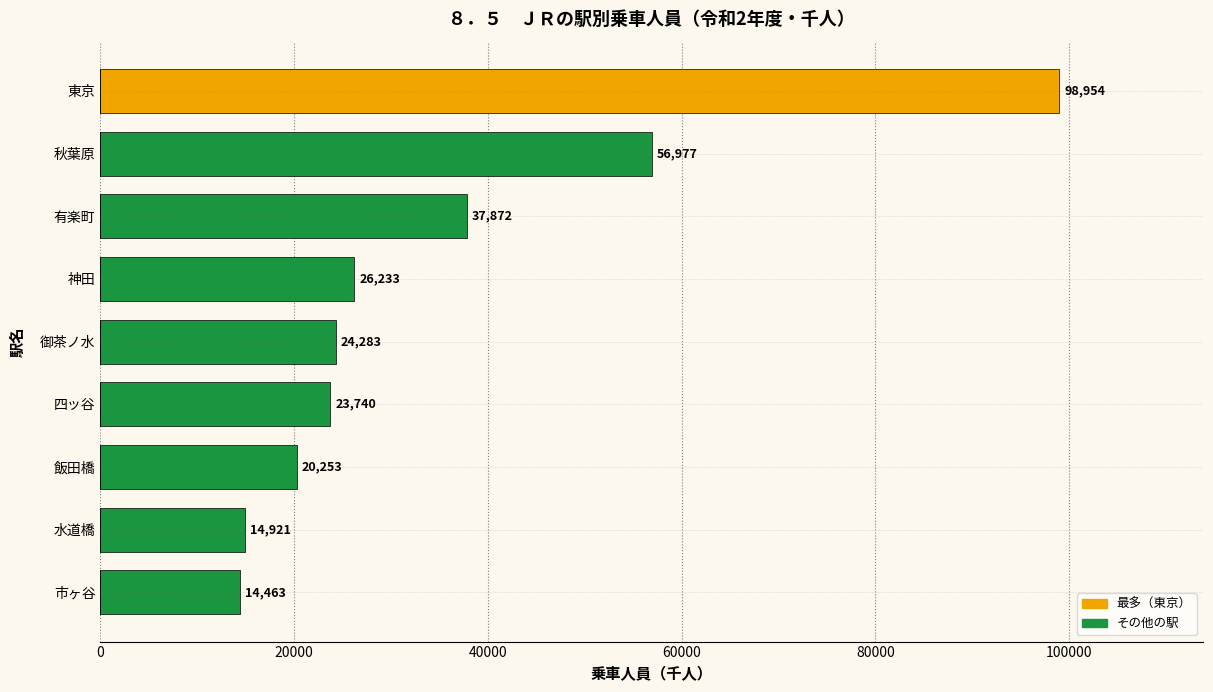

Which has a higher value, 神田 or 有楽町?

有楽町